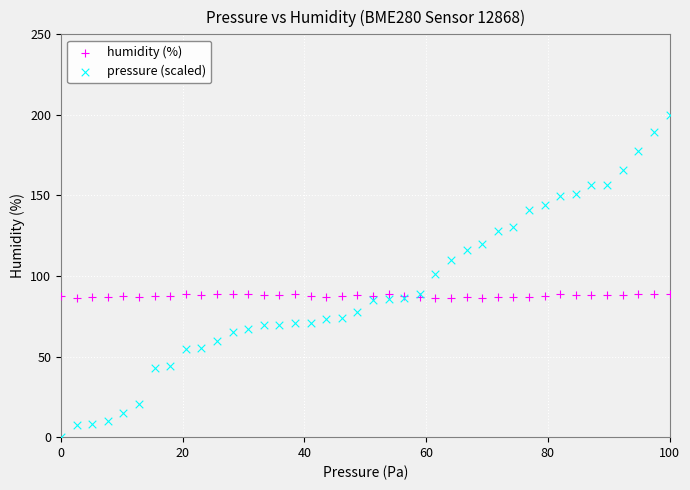

Which series has the largest Y range (max minus min)?

pressure (scaled)